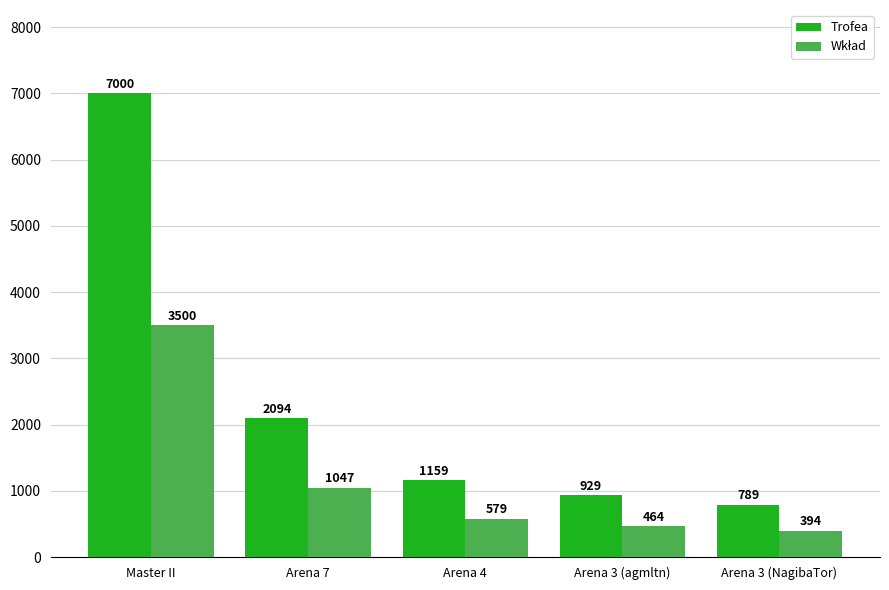

What is the smallest value displayed?

394